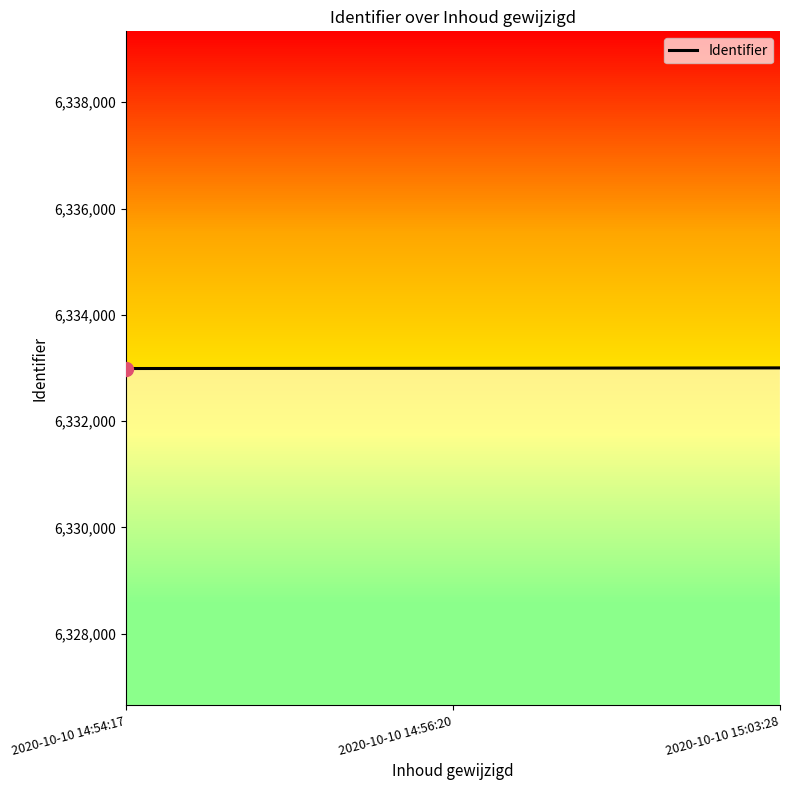

Where is the data nearest to the value 6332996?

2020-10-10 14:56:20